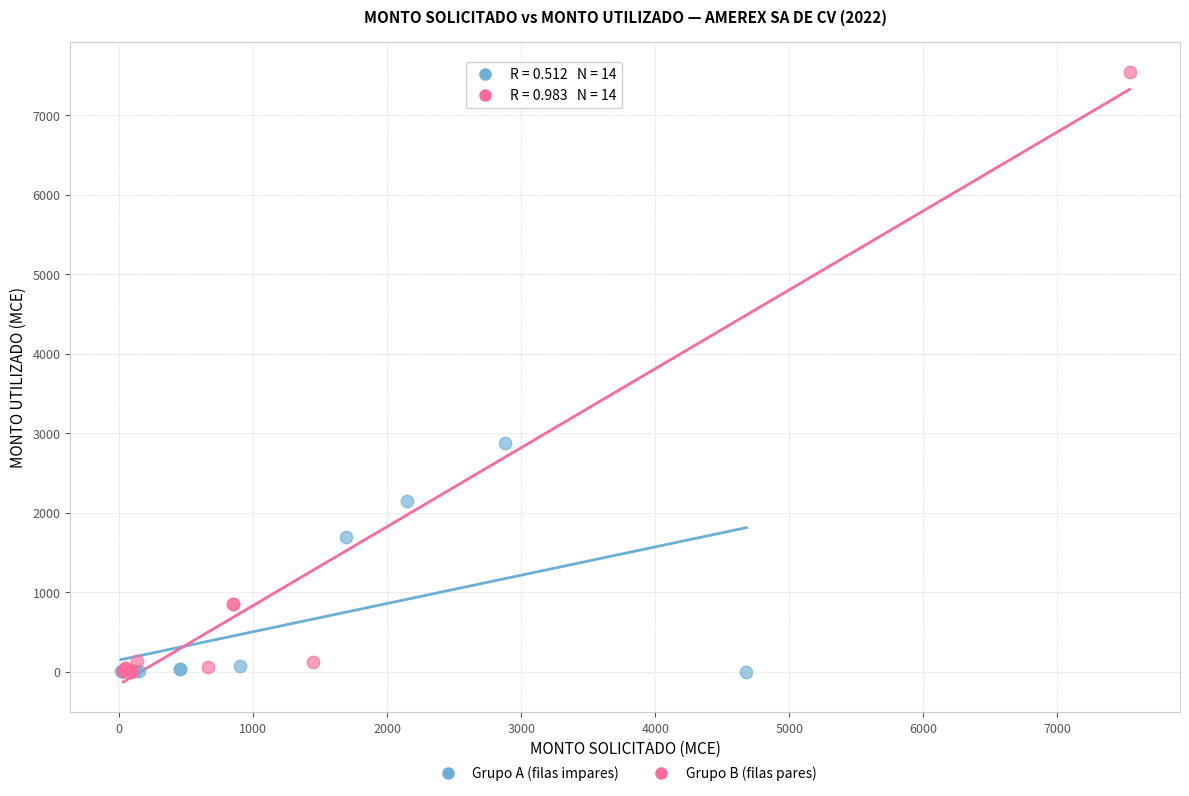

Which series contains the highest Y value?

Grupo B (filas pares)